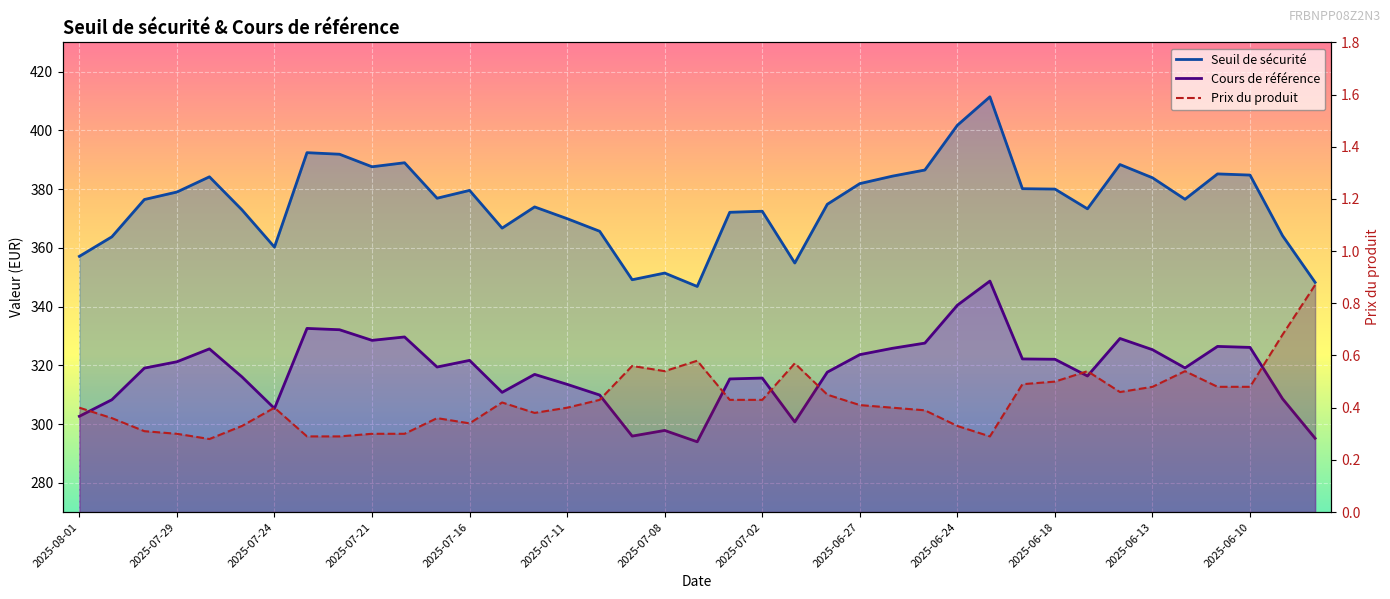

What is the value of the Prix du produit point at the 24th from the left?

0.5